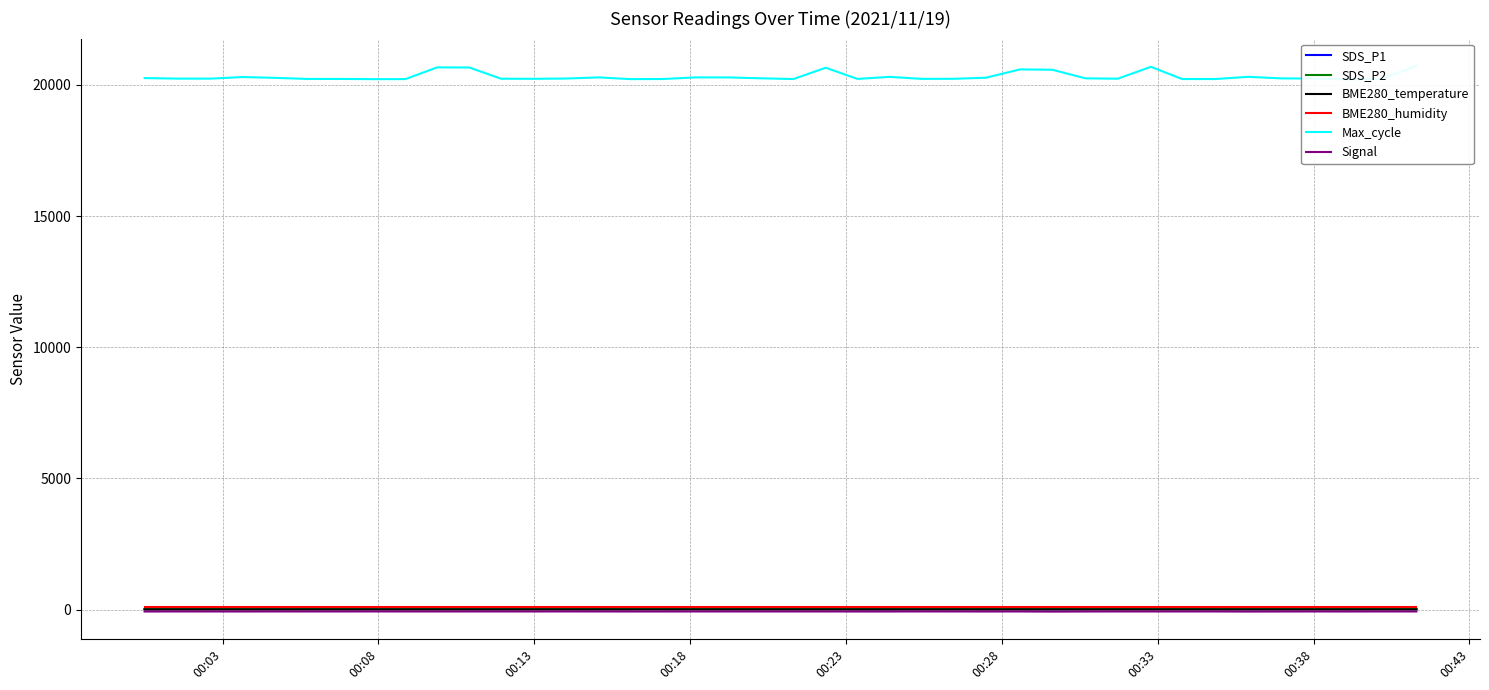

Which category has the lowest value in the SDS_P1 series?

00:23